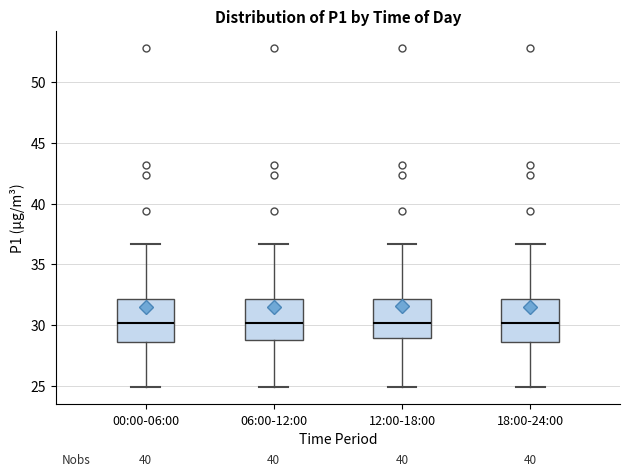

Reading left to right, read every box against the y-axis: the position of its median line, the range the box covers, and the ends of its whiskers. The values are not printed on the chart, so give them approximately, as read against the axis.

00:00-06:00: median 30.0, box 28.5 to 32.0, whiskers 25.0 to 36.5
06:00-12:00: median 30.0, box 29.0 to 32.0, whiskers 25.0 to 36.5
12:00-18:00: median 30.0, box 29.0 to 32.0, whiskers 25.0 to 36.5
18:00-24:00: median 30.0, box 28.5 to 32.0, whiskers 25.0 to 36.5